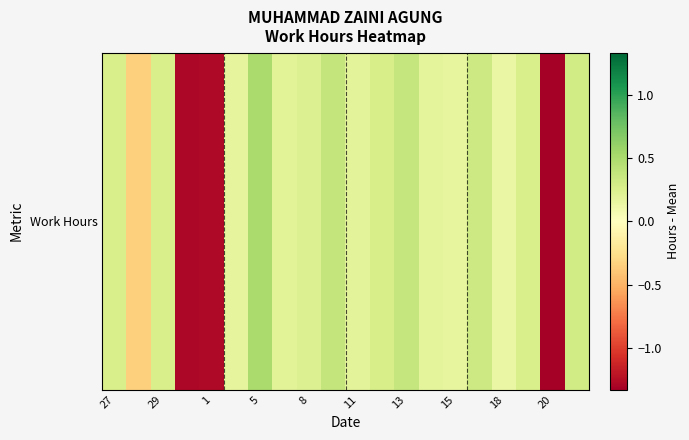

What is the difference between the values at 8 and 5?

0.3